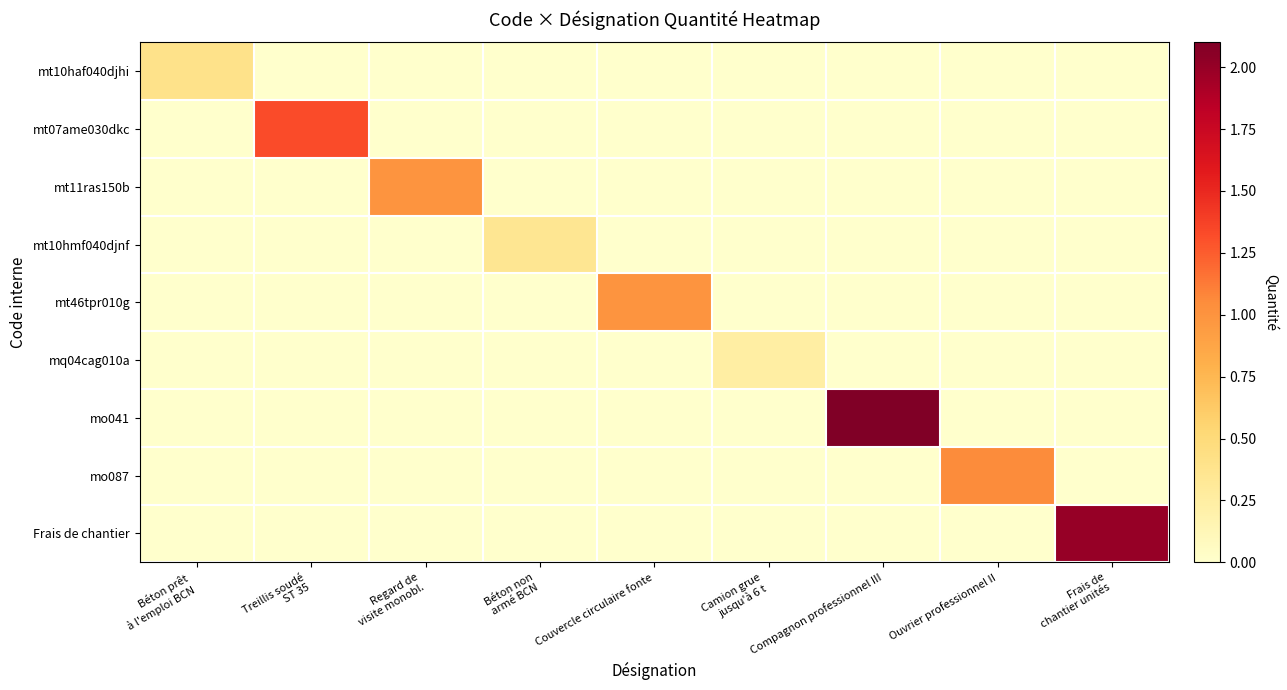

What is the difference between the highest and lowest values at Regard de
visite monobl.?

1.0